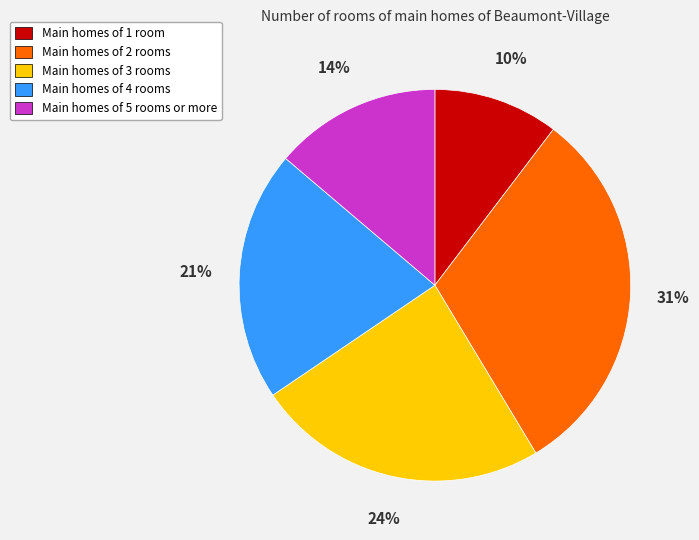

Rank the categories by value from highest to lowest.

Main homes of 2 rooms, Main homes of 3 rooms, Main homes of 4 rooms, Main homes of 5 rooms or more, Main homes of 1 room